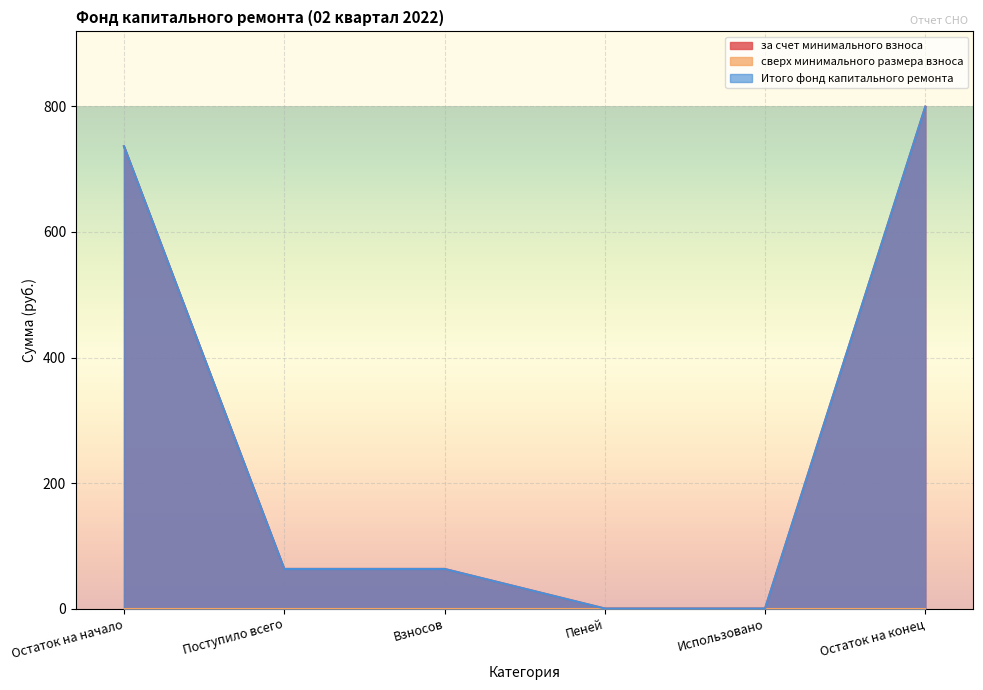

How many values in the за счет минимального взноса series are below 63?

2